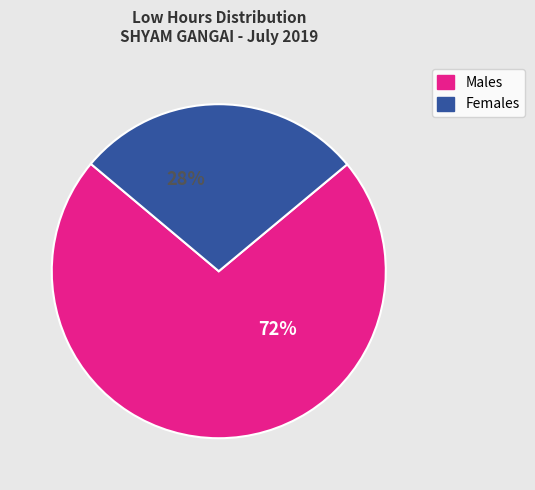

To the nearest percent, what is the difference between the largest and smallest slice percentages?

44%